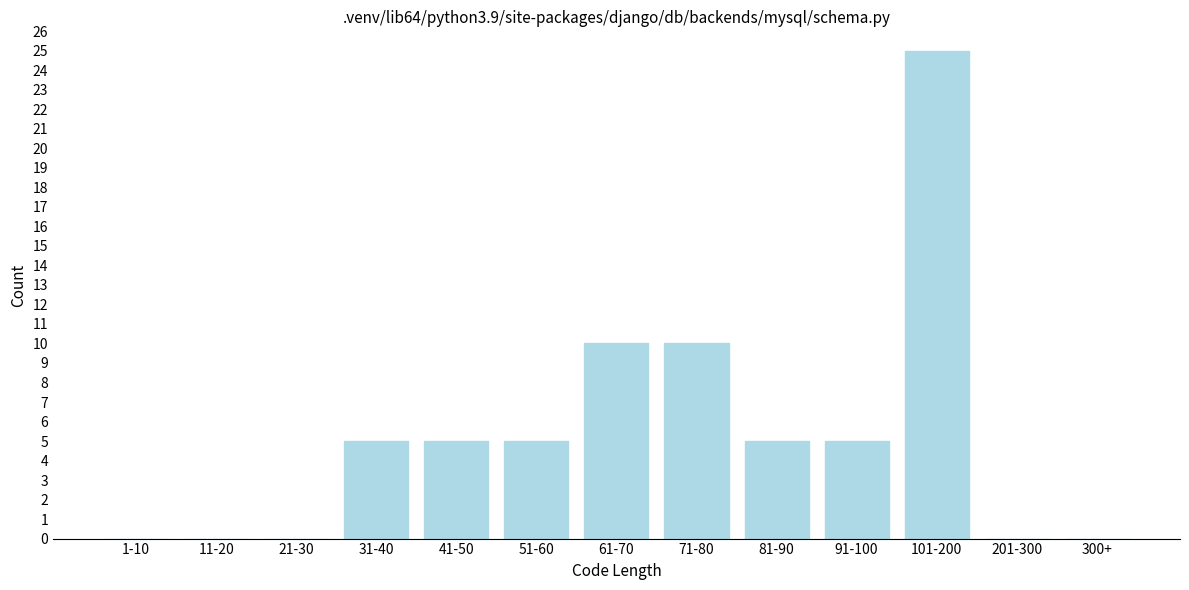

Reading left to right, extract all data points from this chart.

1-10=0	11-20=0	21-30=0	31-40=5	41-50=5	51-60=5	61-70=10	71-80=10	81-90=5	91-100=5	101-200=25	201-300=0	300+=0